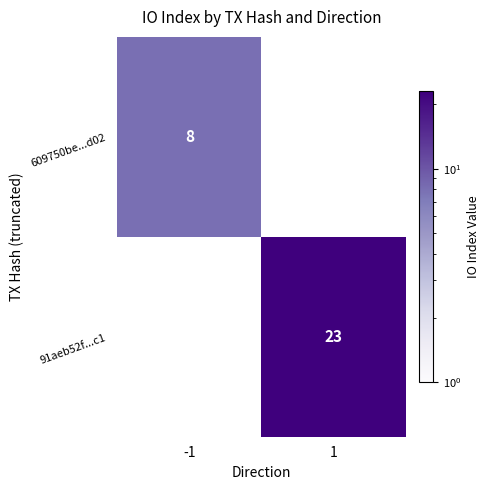

Is it true that 609750be...d02 equals 8 at -1?

True